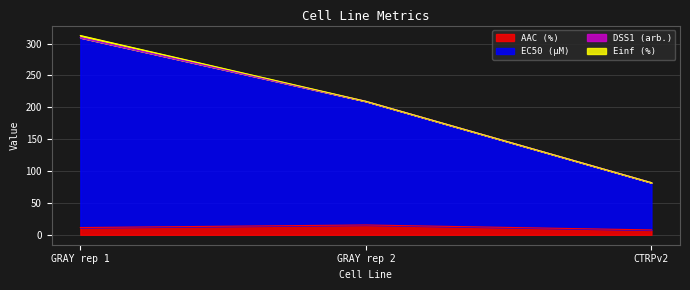

True or false: AAC (%) has a value of 11.2 at CTRPv2.

False